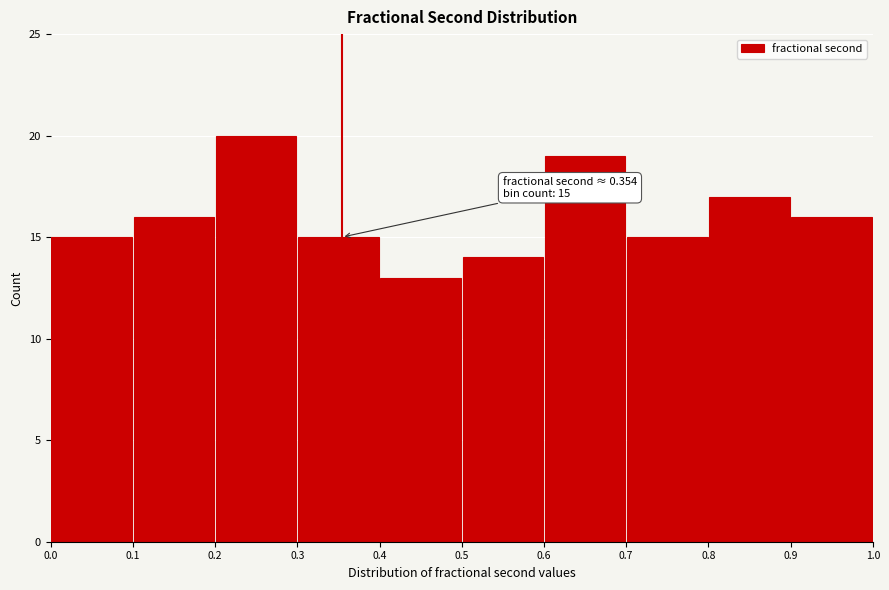

Over which range of the x-axis is the bar tallest?

0.2 to 0.3